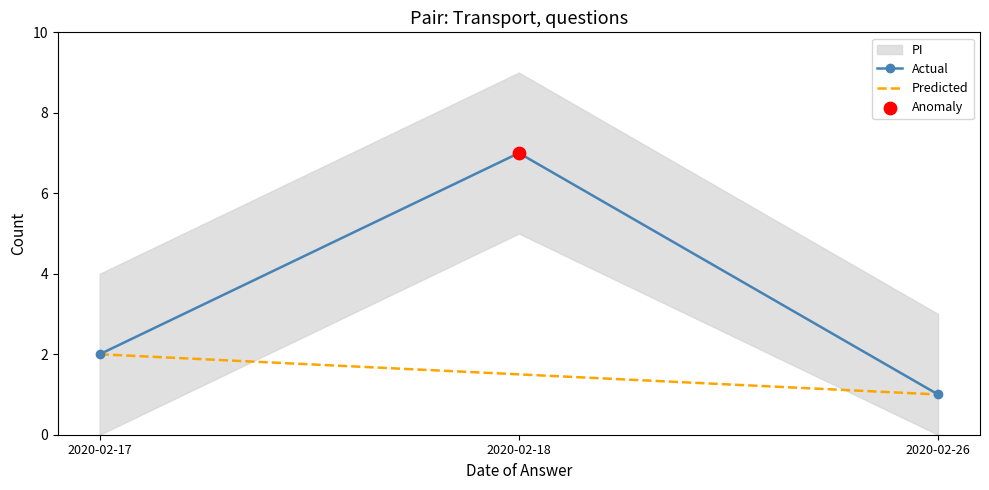

The value of Actual at 2020-02-17 is 2.0. True or false?

True